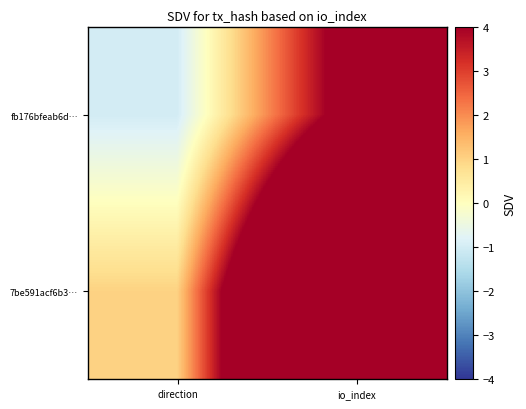

Rank the series by their average value, from highest to lowest.

7be591acf6b3…, fb176bfeab6d…